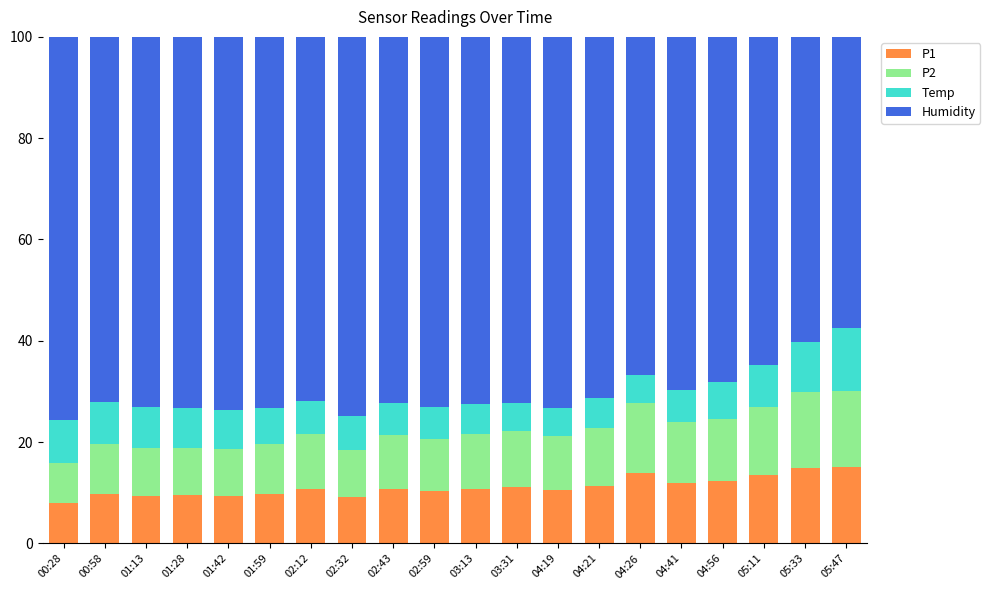

Count the number of data series in this chart.

4